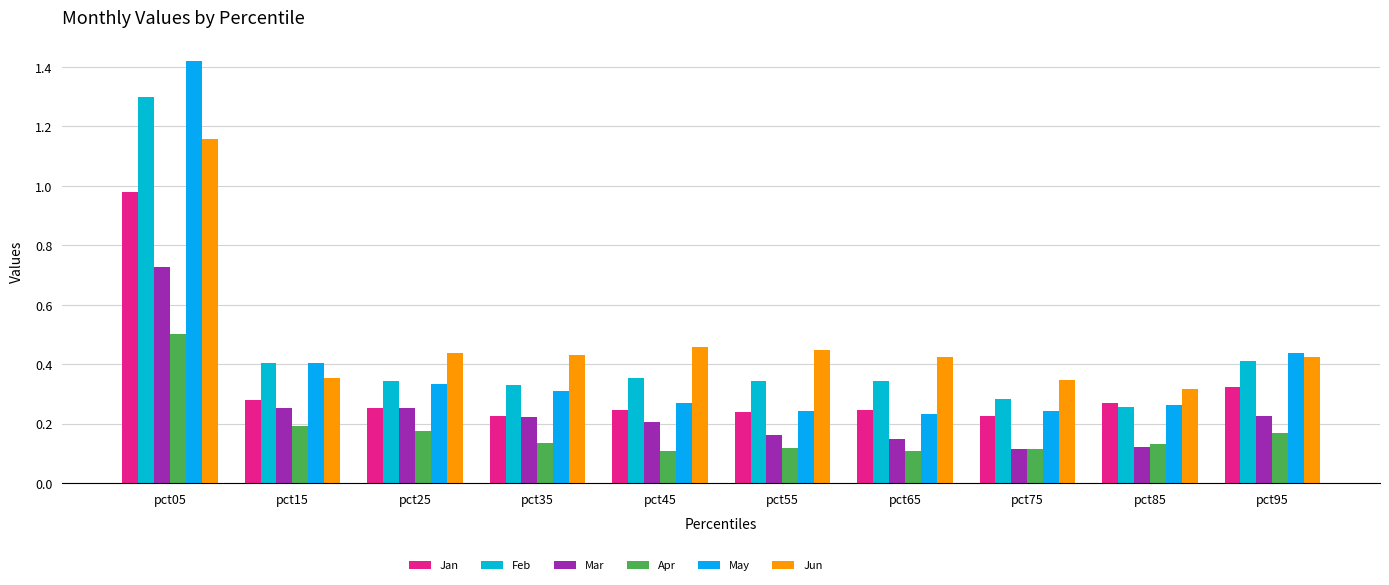

What are all the series names shown in the legend?

Jan, Feb, Mar, Apr, May, Jun